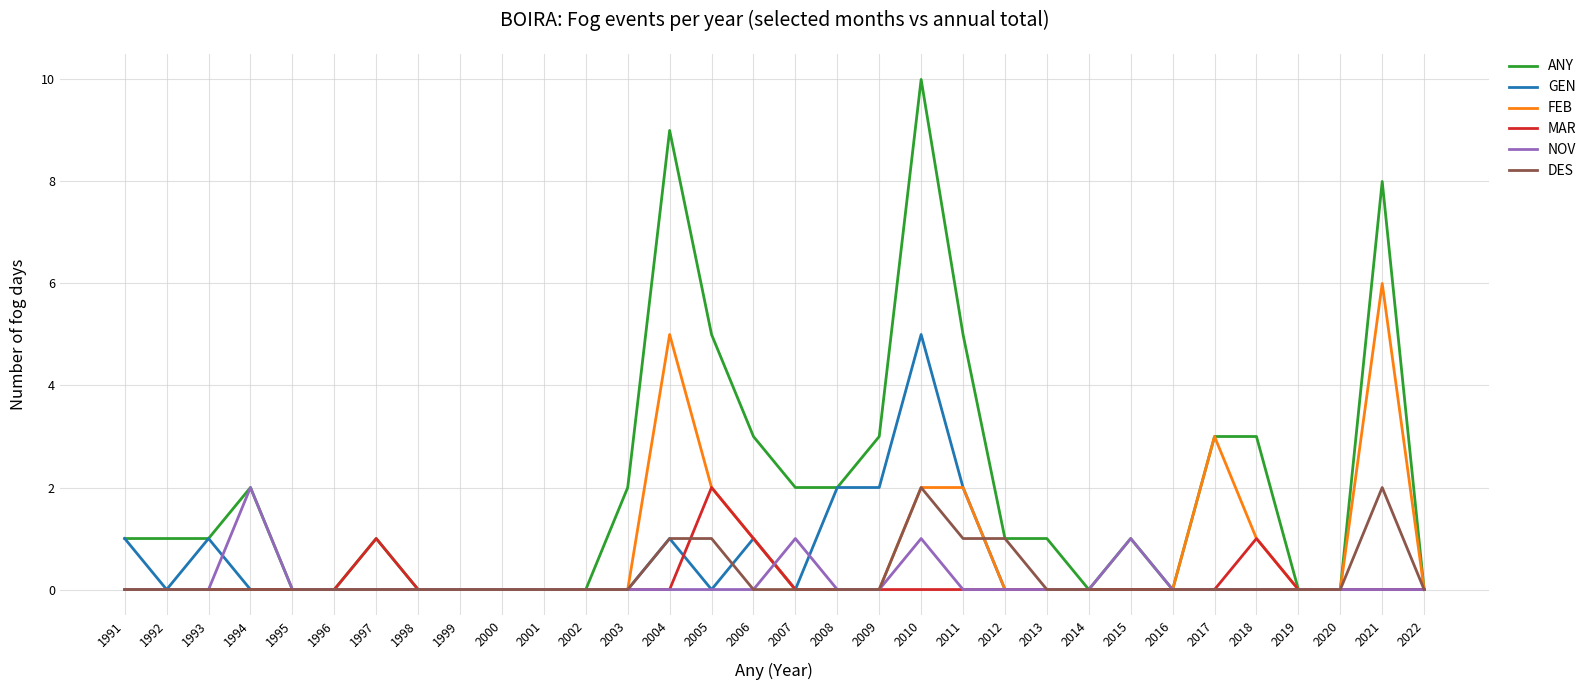

Which series changed the most between 2004 and 2014?

ANY